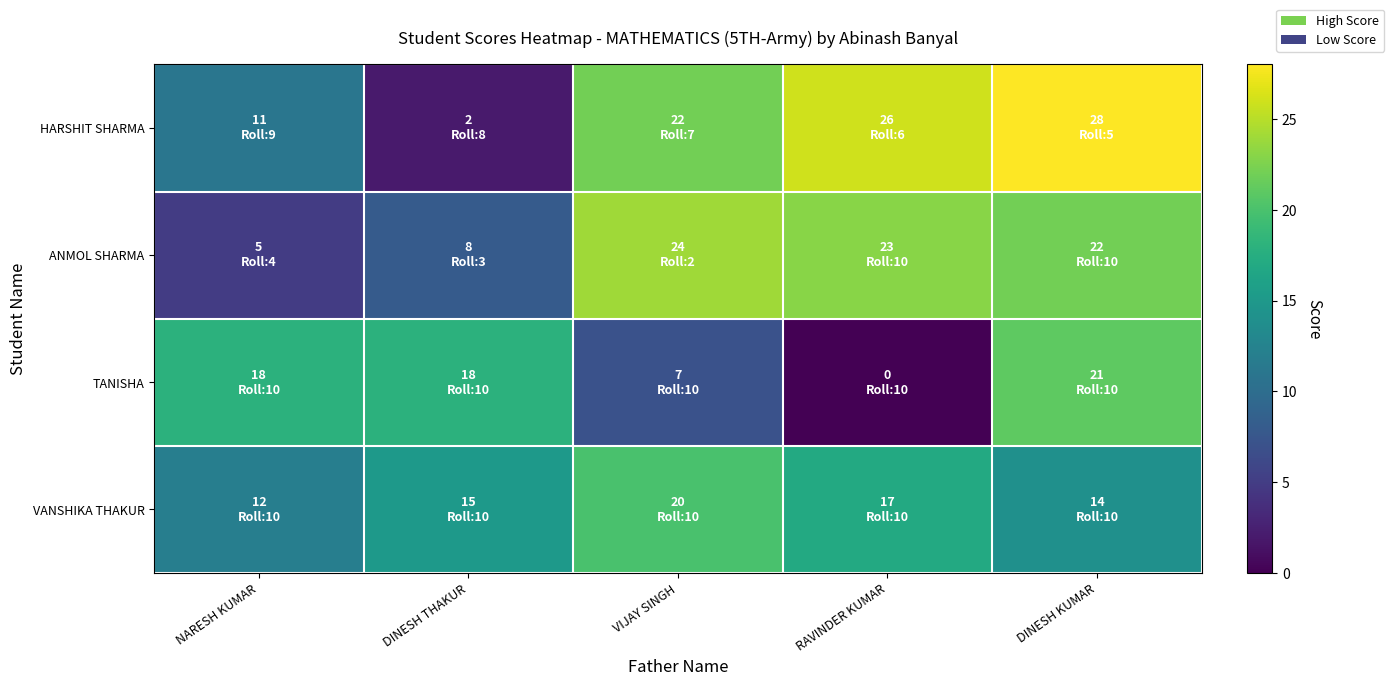

Between RAVINDER KUMAR and DINESH KUMAR, which is larger?

DINESH KUMAR